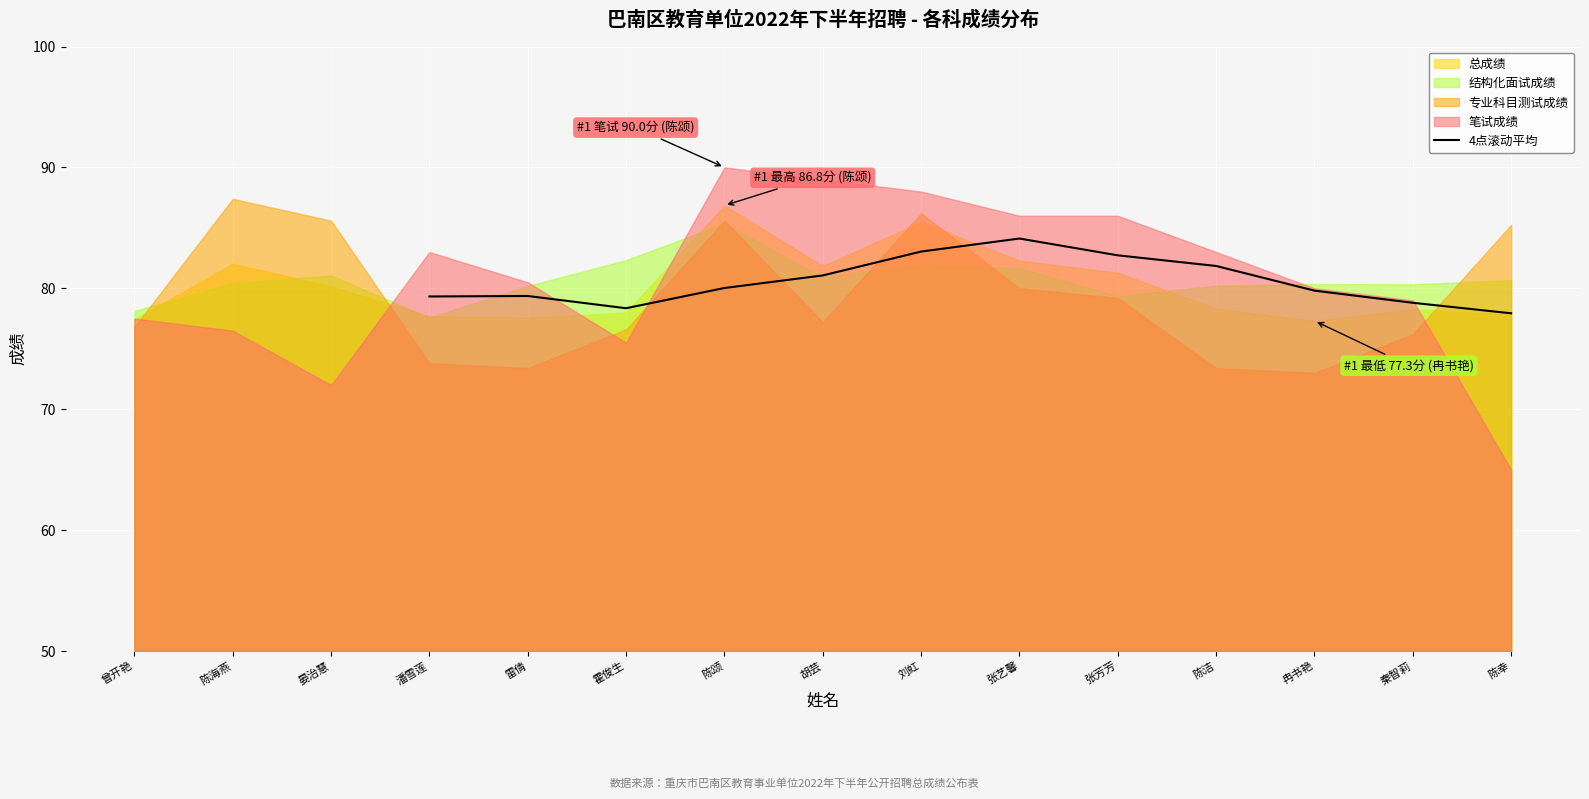

Reading left to right, list all the values displayed in this chart.

79.3	79.4	78.4	80.0	81.1	83.0	84.1	82.7	81.8	79.8	78.8	77.9